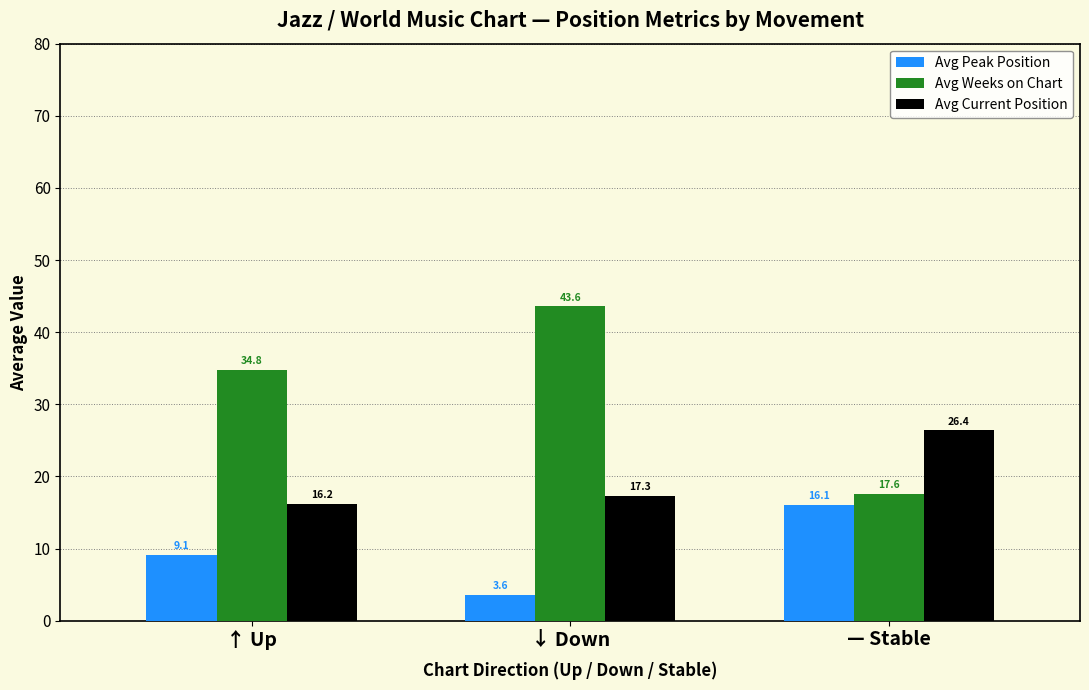

What is the label of the 3rd bar from the left?

— Stable